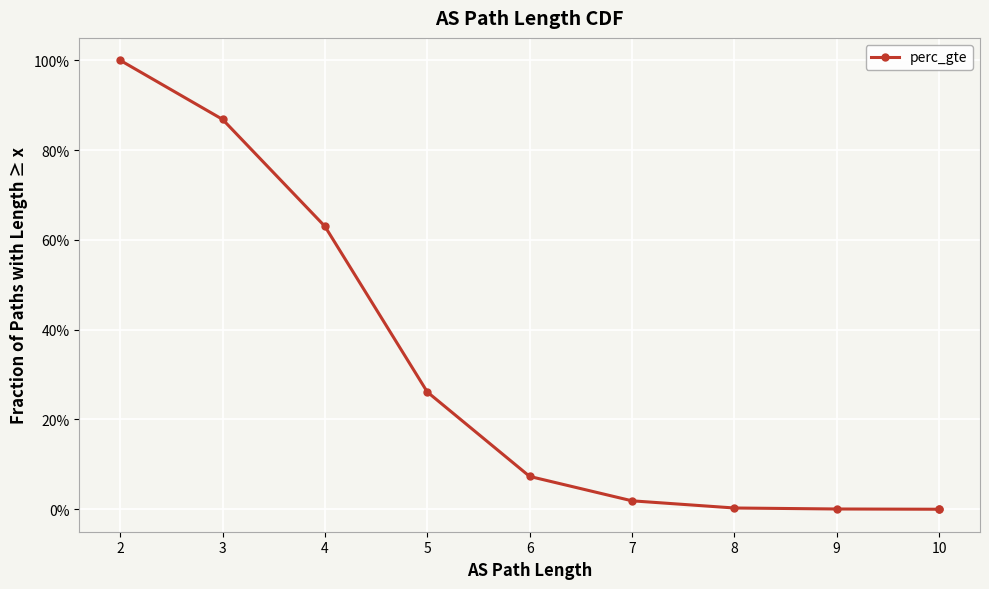

True or false: the data shows 0.0 at 9.

True